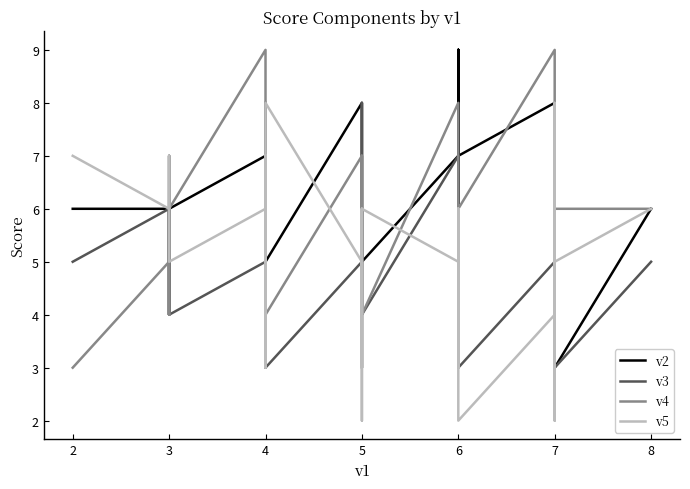

Reading left to right, list all the values displayed in this chart.

v2: 6	6	6	5	4	6	7	7	6	5	6	5	6	5	8	5	5	4	4	6	5	7	9	5	5	6	4	9	5	7	3	5	6	7	8	3	8	6	3	6
v3: 5	6	4	5	7	4	5	4	5	6	5	5	3	3	5	6	8	6	3	4	4	7	5	5	5	6	5	3	5	3	5	3	4	3	5	6	5	4	3	5
v4: 3	5	6	4	5	6	9	8	4	8	3	3	6	4	7	7	4	6	7	7	4	8	5	6	6	4	5	5	5	6	5	4	4	6	9	6	5	6	6	6
v5: 7	6	6	7	5	5	6	4	7	3	6	7	5	8	5	6	3	3	5	2	6	5	6	6	6	5	6	3	4	3	6	6	4	2	4	8	2	3	5	6